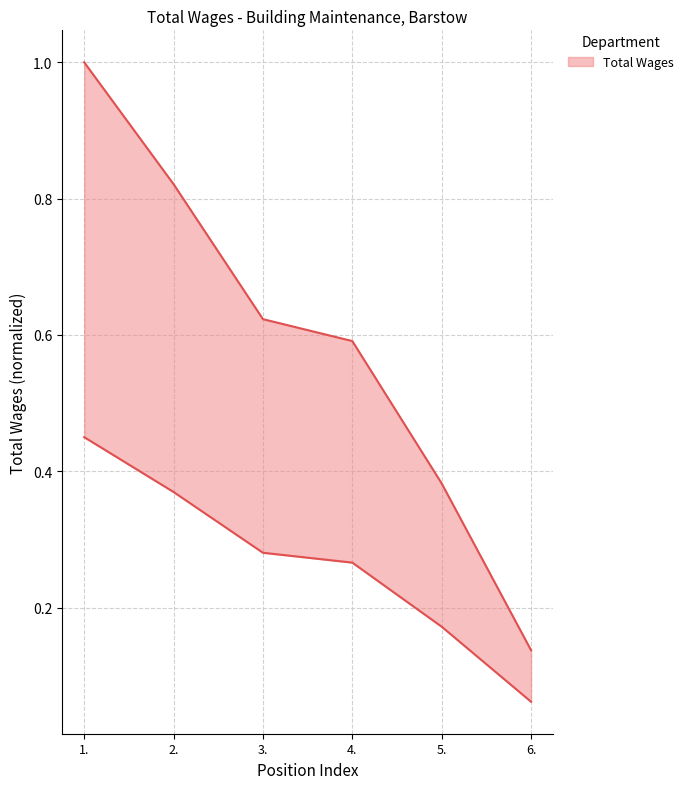

What is the difference between the maximum and minimum values?

0.9